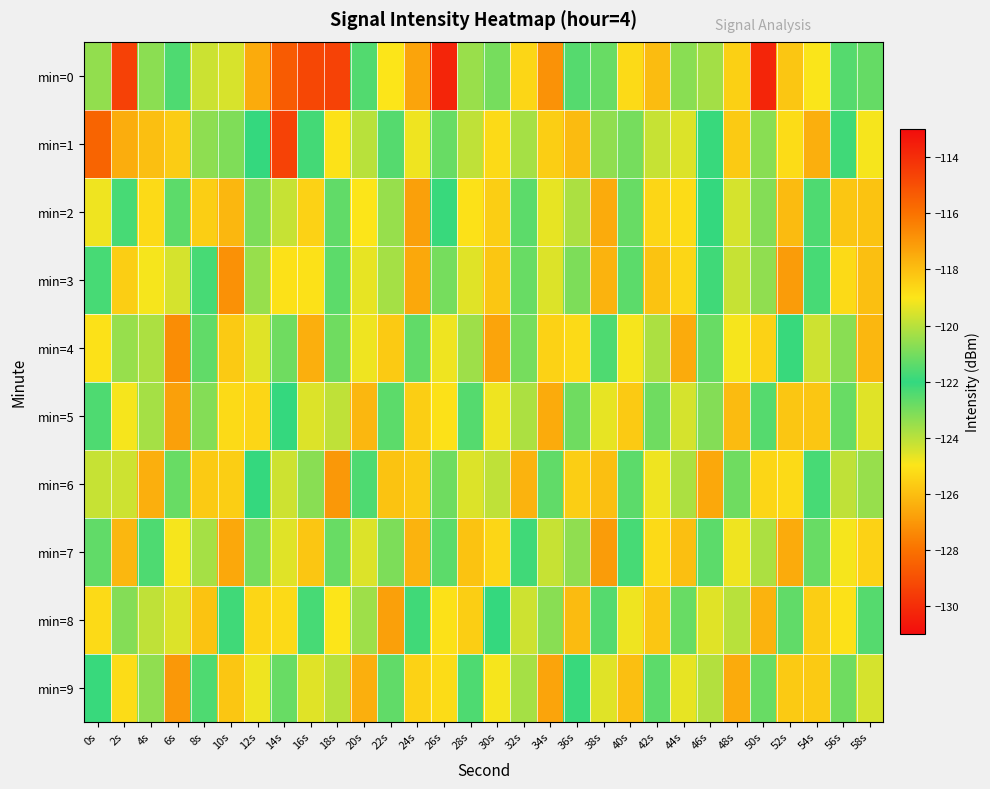

Reading left to right, list all the values displayed in this chart.

min=0: 0s=-120.6	2s=-114.6	4s=-120.7	6s=-121.6	8s=-119.7	10s=-124.4	12s=-126.5	14s=-128.7	16s=-129.3	18s=-129.4	20s=-122.5	22s=-119.0	24s=-117.3	26s=-130.3	28s=-123.5	30s=-123.0	32s=-125.4	34s=-116.9	36s=-122.5	38s=-122.8	40s=-125.3	42s=-126.1	44s=-123.3	46s=-123.7	48s=-125.5	50s=-113.8	52s=-118.2	54s=-125.0	56s=-122.5	58s=-121.2
min=1: 0s=-115.6	2s=-126.4	4s=-126.0	6s=-118.4	8s=-120.6	10s=-123.1	12s=-122.0	14s=-114.6	16s=-122.3	18s=-118.9	20s=-120.0	22s=-121.5	24s=-119.2	26s=-122.8	28s=-124.1	30s=-118.7	32s=-120.3	34s=-125.6	36s=-117.9	38s=-123.4	40s=-121.0	42s=-119.8	44s=-124.5	46s=-122.1	48s=-118.3	50s=-120.7	52s=-125.2	54s=-117.6	56s=-121.8	58s=-124.9
min=2: 0s=-119.2	2s=-122.3	4s=-118.7	6s=-121.4	8s=-125.6	10s=-117.8	12s=-120.9	14s=-124.2	16s=-118.5	18s=-122.7	20s=-119.0	22s=-123.5	24s=-117.2	26s=-121.9	28s=-125.1	30s=-118.4	32s=-122.6	34s=-119.3	36s=-123.8	38s=-117.5	40s=-121.2	42s=-125.4	44s=-118.8	46s=-122.0	48s=-119.6	50s=-123.2	52s=-117.9	54s=-121.6	56s=-125.8	58s=-118.1
min=3: 0s=-121.7	2s=-118.4	4s=-124.9	6s=-119.6	8s=-122.3	10s=-116.8	12s=-120.5	14s=-125.1	16s=-118.9	18s=-122.6	20s=-119.3	22s=-123.7	24s=-117.4	26s=-121.0	28s=-124.6	30s=-118.2	32s=-122.8	34s=-119.5	36s=-123.1	38s=-117.7	40s=-121.4	42s=-125.9	44s=-118.6	46s=-122.2	48s=-119.8	50s=-123.4	52s=-117.1	54s=-121.7	56s=-125.3	58s=-118.0
min=4: 0s=-118.9	2s=-123.5	4s=-120.2	6s=-116.7	8s=-121.3	10s=-125.7	12s=-119.4	14s=-122.9	16s=-117.6	18s=-121.1	20s=-124.8	22s=-118.3	24s=-122.7	26s=-119.2	28s=-123.6	30s=-117.3	32s=-121.0	34s=-125.5	36s=-118.7	38s=-122.4	40s=-119.1	42s=-123.8	44s=-117.5	46s=-121.2	48s=-124.9	50s=-118.5	52s=-122.1	54s=-119.7	56s=-123.3	58s=-117.8
min=5: 0s=-122.4	2s=-119.1	4s=-123.7	6s=-117.2	8s=-120.8	10s=-125.3	12s=-118.6	14s=-122.0	16s=-119.5	18s=-124.1	20s=-117.8	22s=-121.4	24s=-125.6	26s=-118.9	28s=-122.5	30s=-119.2	32s=-123.8	34s=-117.5	36s=-121.1	38s=-124.7	40s=-118.3	42s=-122.9	44s=-119.6	46s=-123.2	48s=-117.9	50s=-121.5	52s=-125.8	54s=-118.2	56s=-122.8	58s=-119.4
min=6: 0s=-119.8	2s=-124.3	4s=-117.6	6s=-121.2	8s=-125.7	10s=-118.4	12s=-122.0	14s=-119.7	16s=-123.3	18s=-117.0	20s=-121.6	22s=-125.9	24s=-118.3	26s=-122.9	28s=-119.5	30s=-124.1	32s=-117.7	34s=-121.3	36s=-125.6	38s=-118.0	40s=-122.6	42s=-119.2	44s=-123.8	46s=-117.4	48s=-121.1	50s=-125.4	52s=-118.7	54s=-122.3	56s=-119.9	58s=-123.5
min=7: 0s=-121.3	2s=-117.8	4s=-122.4	6s=-119.1	8s=-123.7	10s=-117.4	12s=-121.0	14s=-124.6	16s=-118.2	18s=-122.8	20s=-119.5	22s=-123.1	24s=-117.7	26s=-121.4	28s=-125.9	30s=-118.6	32s=-122.2	34s=-119.8	36s=-123.4	38s=-117.1	40s=-121.7	42s=-125.3	44s=-118.0	46s=-122.6	48s=-119.2	50s=-123.8	52s=-117.5	54s=-121.2	56s=-124.9	58s=-118.5
min=8: 0s=-118.7	2s=-123.2	4s=-119.9	6s=-124.5	8s=-118.1	10s=-121.8	12s=-125.4	14s=-118.7	16s=-122.3	18s=-119.0	20s=-123.6	22s=-117.2	24s=-121.8	26s=-125.1	28s=-118.4	30s=-122.0	32s=-119.7	34s=-123.3	36s=-117.9	38s=-121.5	40s=-124.8	42s=-118.2	44s=-122.8	46s=-119.4	48s=-124.0	50s=-117.7	52s=-121.3	54s=-125.6	56s=-118.9	58s=-122.5
min=9: 0s=-122.1	2s=-118.8	4s=-123.4	6s=-117.0	8s=-121.6	10s=-125.8	12s=-119.2	14s=-122.8	16s=-119.4	18s=-124.0	20s=-117.6	22s=-121.3	24s=-125.5	26s=-118.8	28s=-122.4	30s=-119.1	32s=-123.7	34s=-117.3	36s=-121.9	38s=-124.6	40s=-118.0	42s=-122.6	44s=-119.3	46s=-123.9	48s=-117.5	50s=-121.2	52s=-125.7	54s=-118.3	56s=-122.9	58s=-119.6